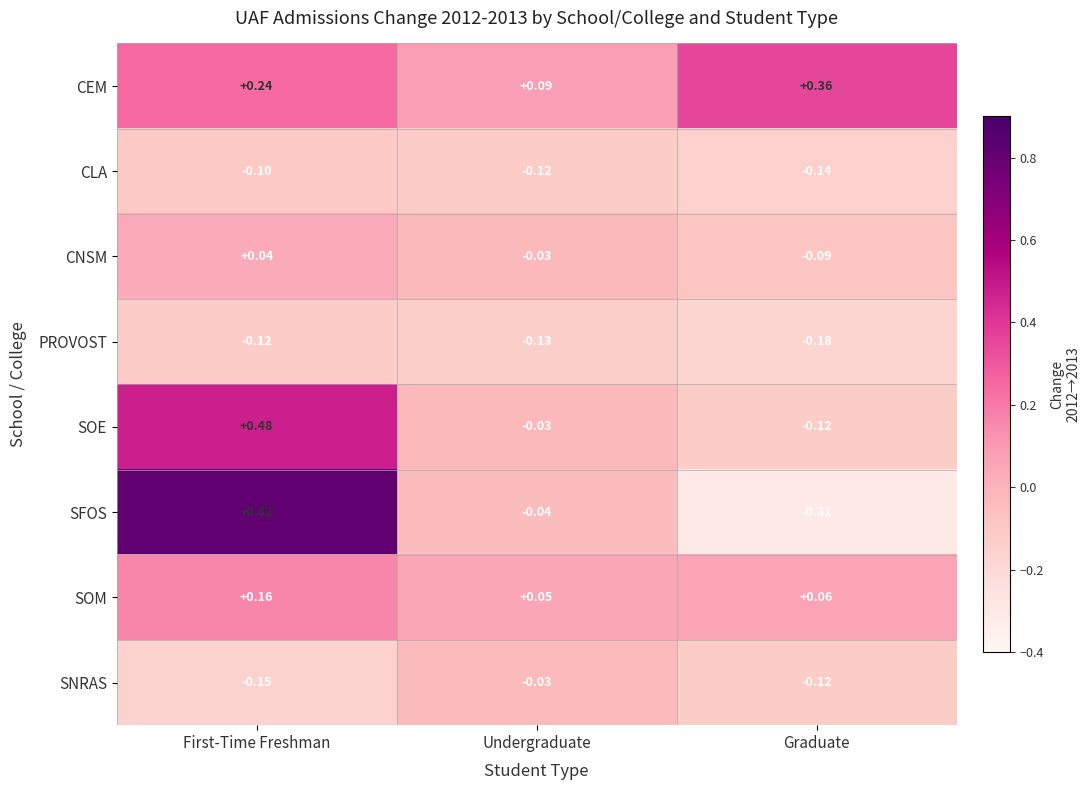

At which category does the chart reach its peak across all series?

First-Time Freshman